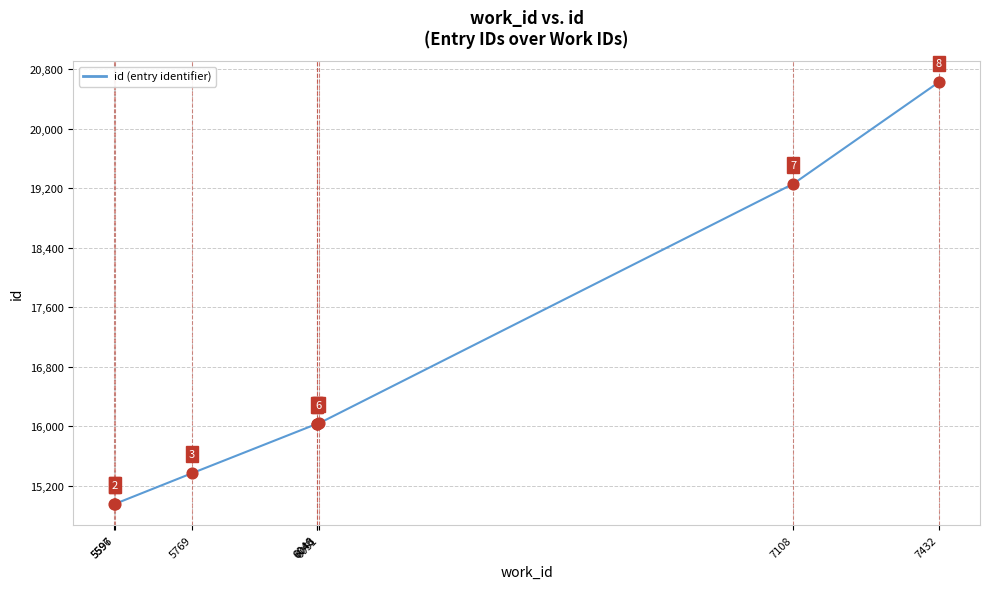

What is the change in value from 6051 to 7108?

+3218